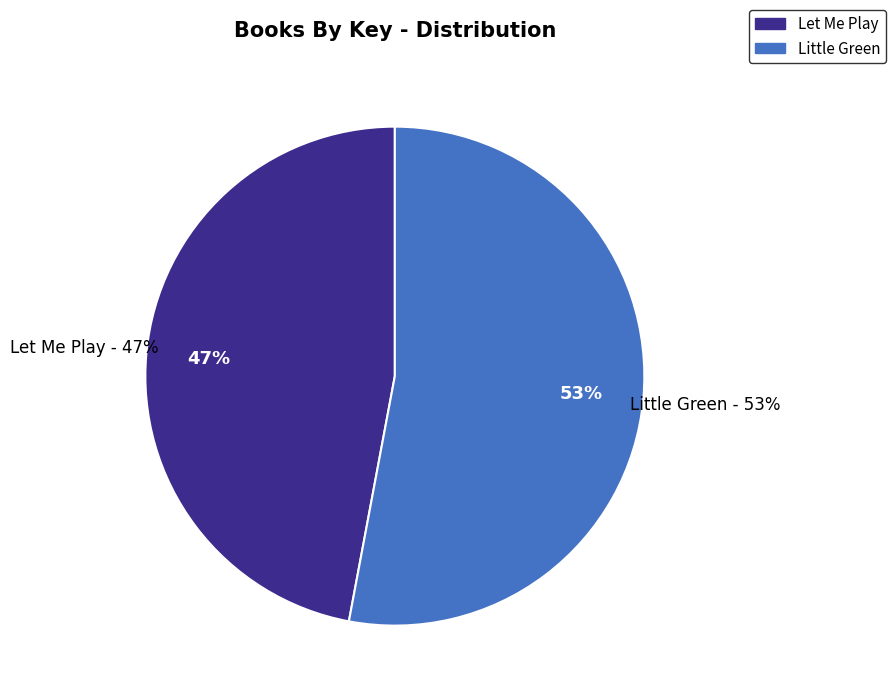

Count the number of slices in the pie.

2